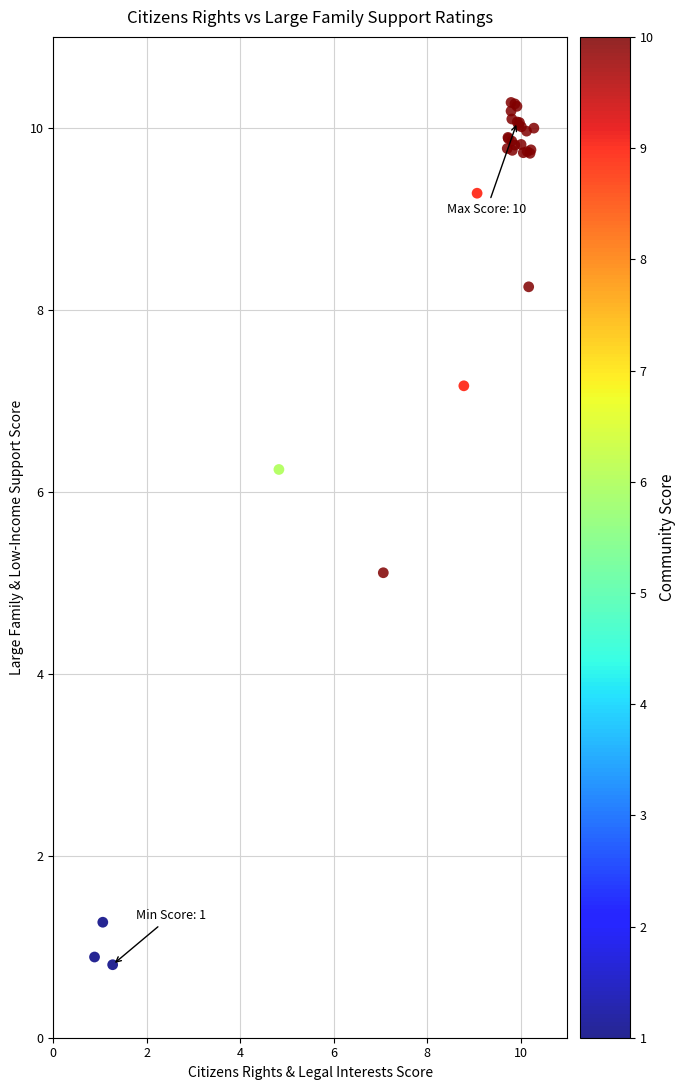

What Y value in the scatter plot is closest to 5?

5.1